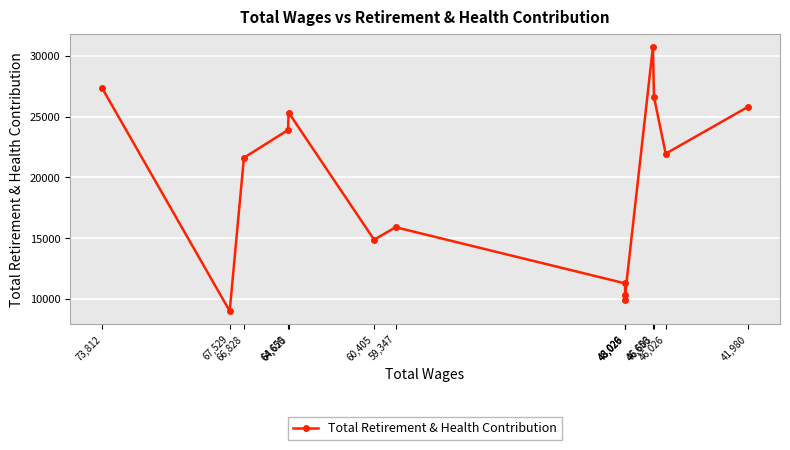

Rank the categories by value from lowest to highest.

67,529, 48,026, 48,026, 48,029, 60,405, 59,347, 66,828, 46,026, 64,650, 64,625, 41,980, 46,603, 73,812, 46,656